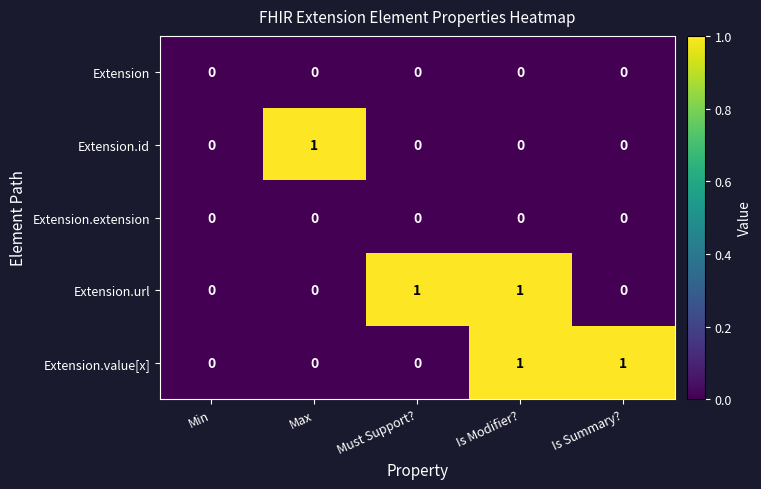

Between Min and Is Summary?, which series saw the biggest shift?

Extension.value[x]